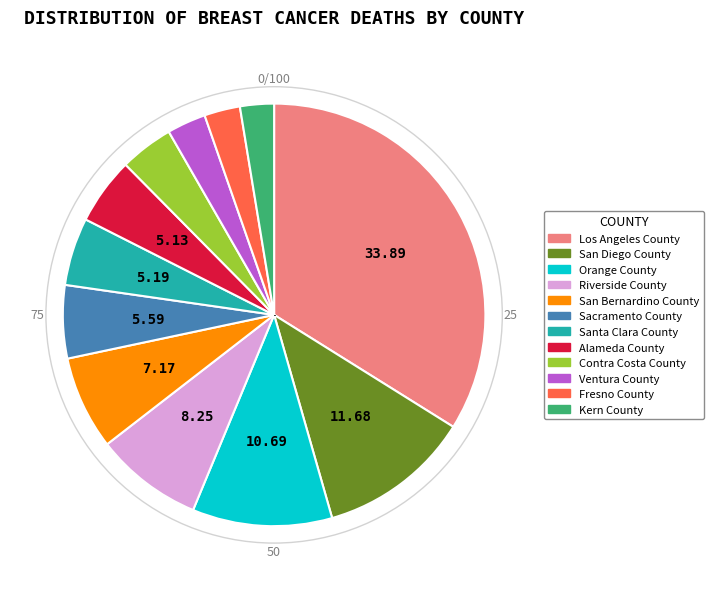

Which category has the biggest portion of the pie?

Los Angeles County